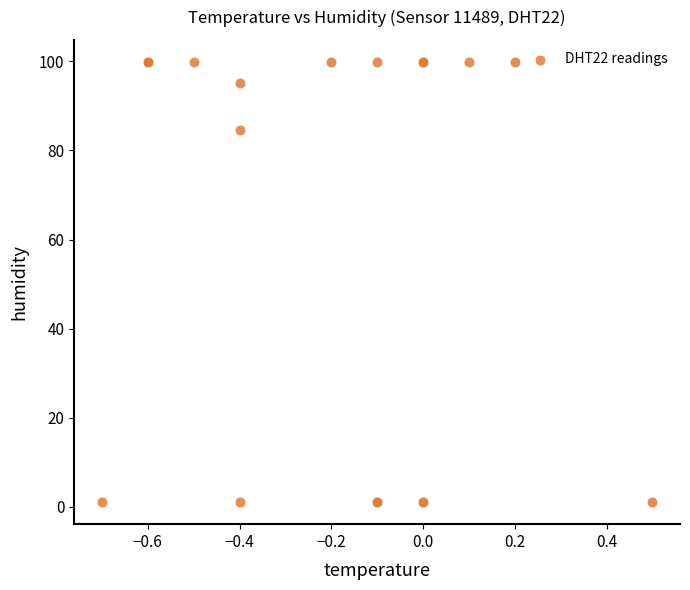

What Y value in the scatter plot is closest to 50?

84.5